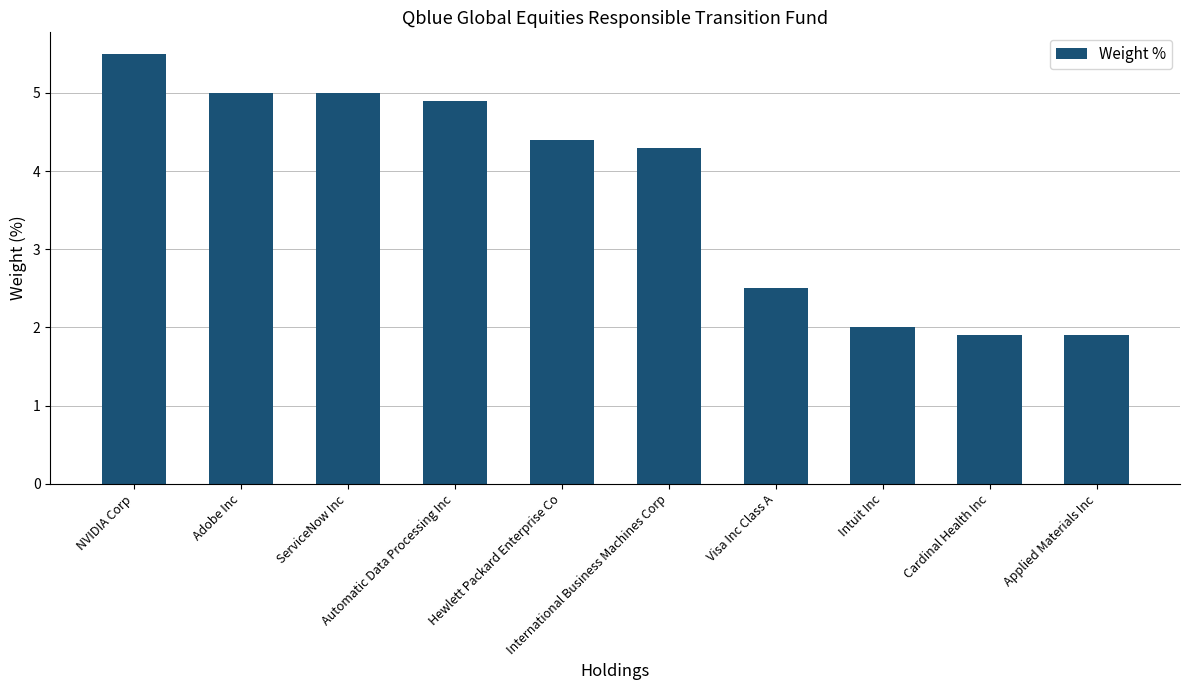

True or false: the data shows 5.0 at ServiceNow Inc.

True